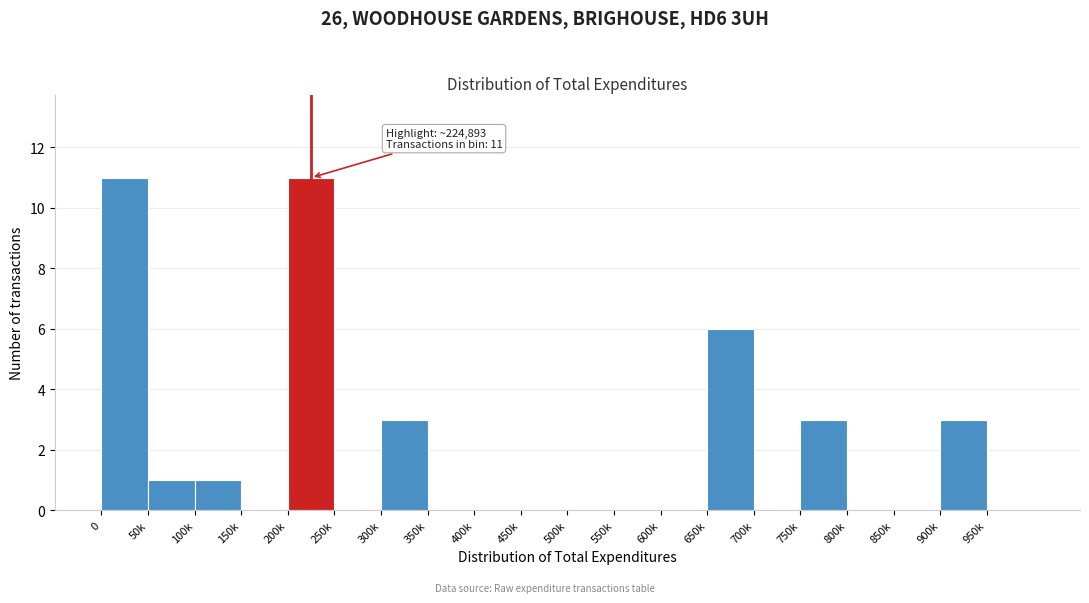

Reading right to left, extract all data points from this chart.

950k=0	900k=3	850k=0	800k=0	750k=3	700k=0	650k=6	600k=0	550k=0	500k=0	450k=0	400k=0	350k=0	300k=3	250k=0	200k=11	150k=0	100k=1	50k=1	0=11